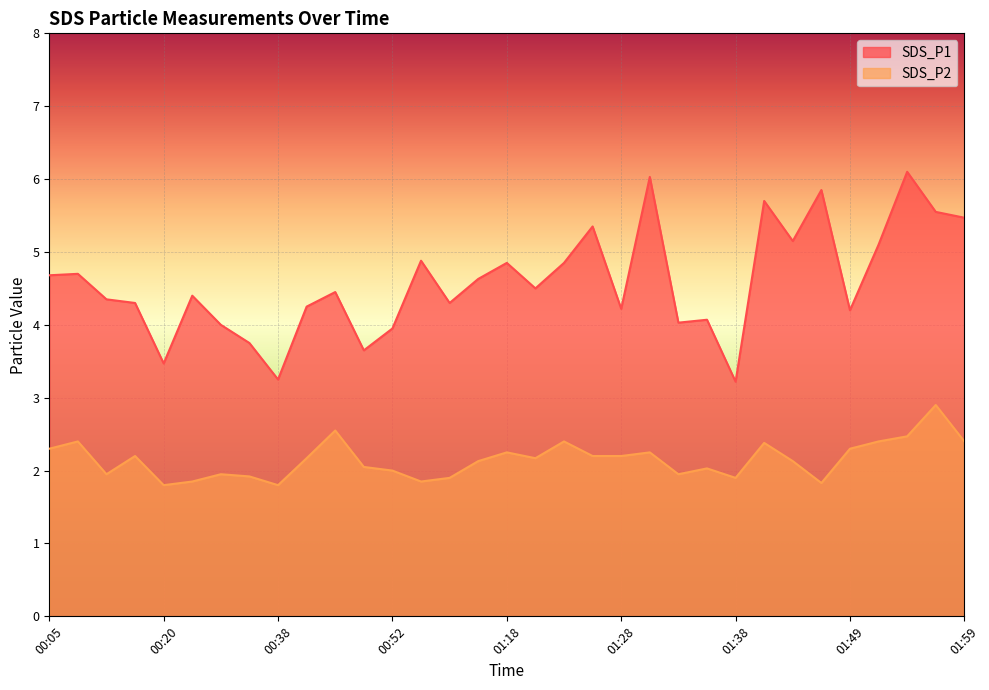

What is the label of the 23rd point from the right?

00:47